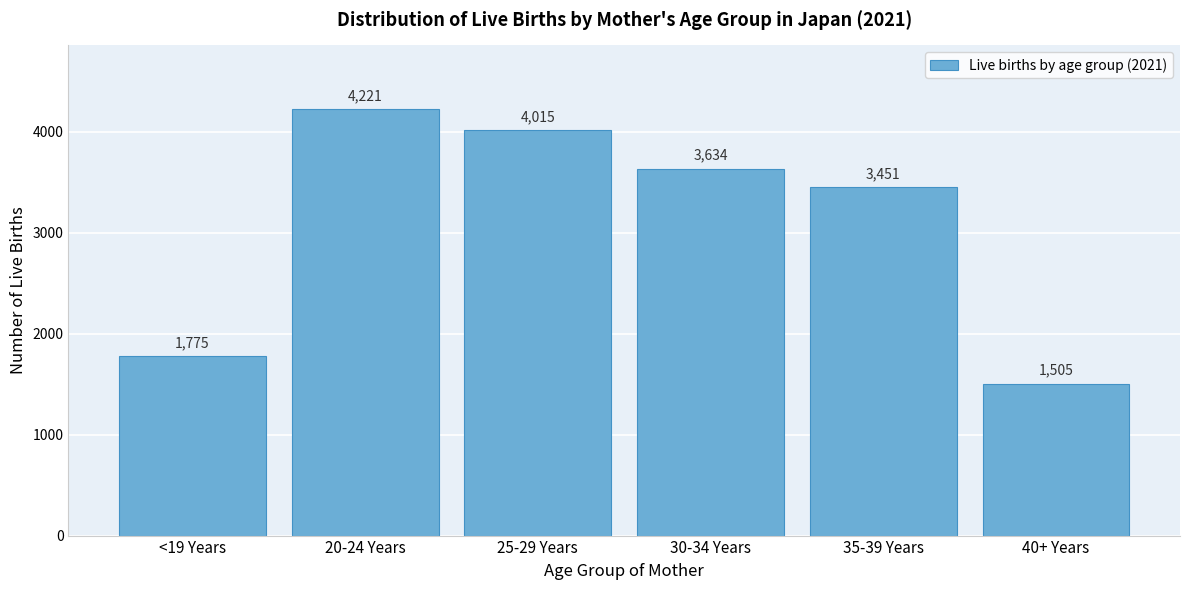

Reading left to right, list all the values displayed in this chart.

1775	4221	4015	3634	3451	1505